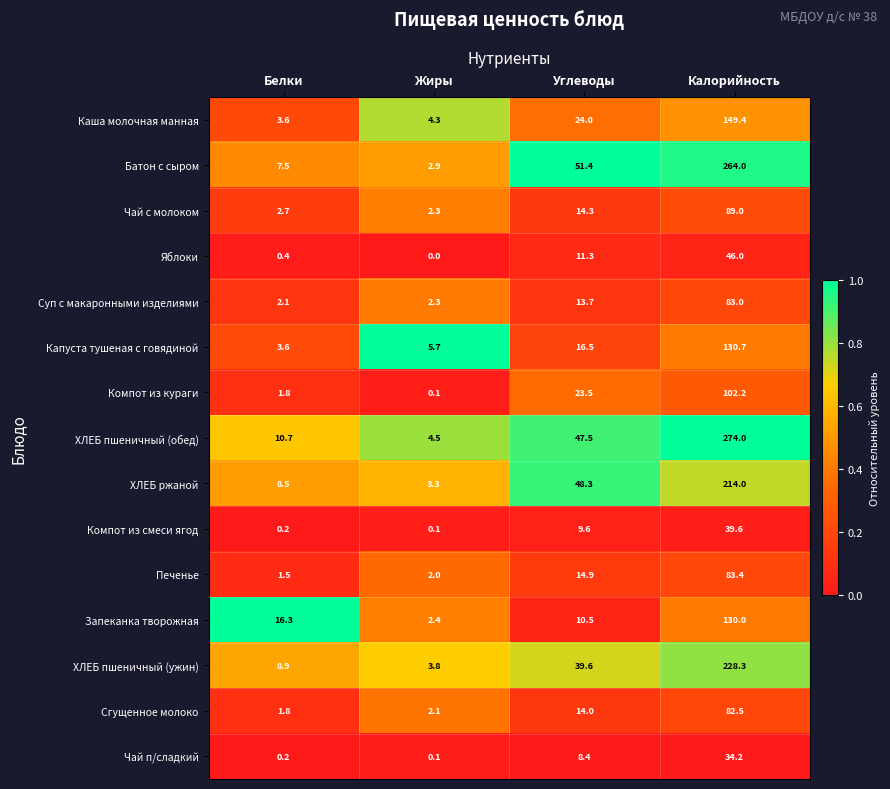

True or false: Печенье has a value of 0.3 at Белки.

False